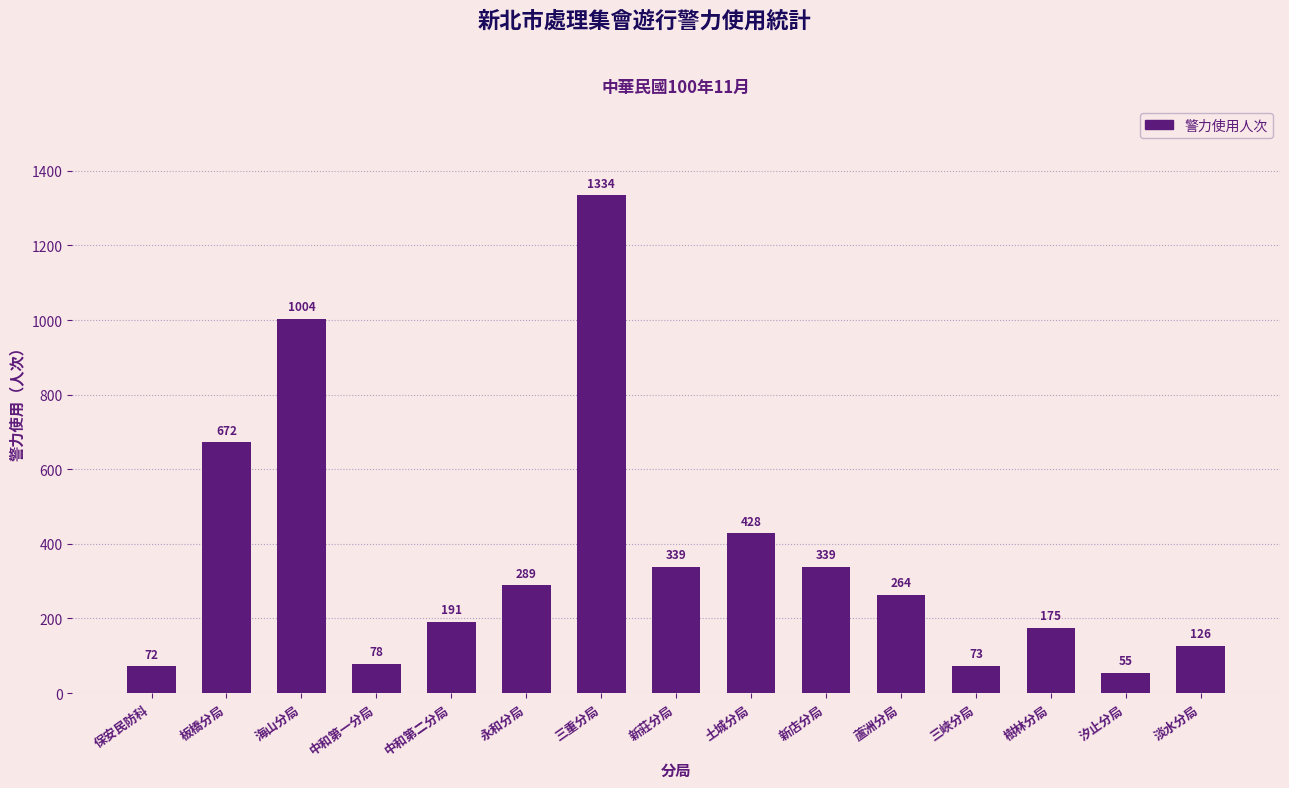

What is the change in value from 海山分局 to 永和分局?

-715